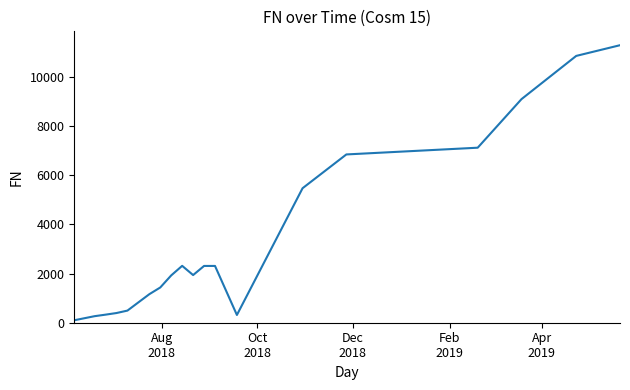

What is the average value?

3337